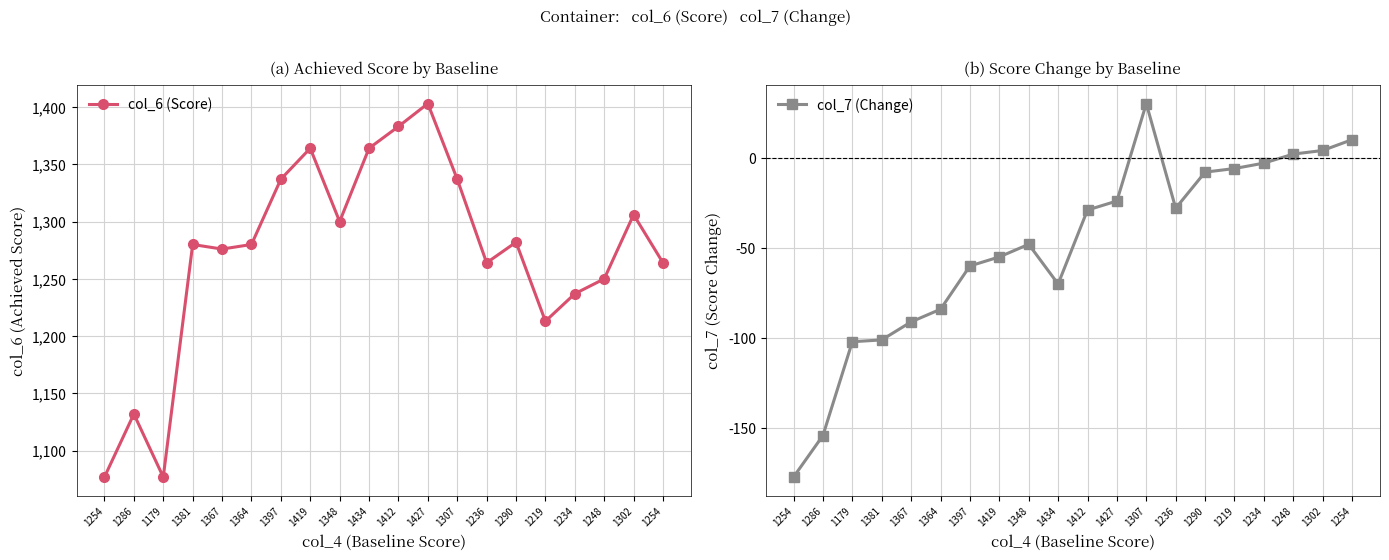

True or false: col_6 (Score) and col_7 (Change) intersect in this chart.

False